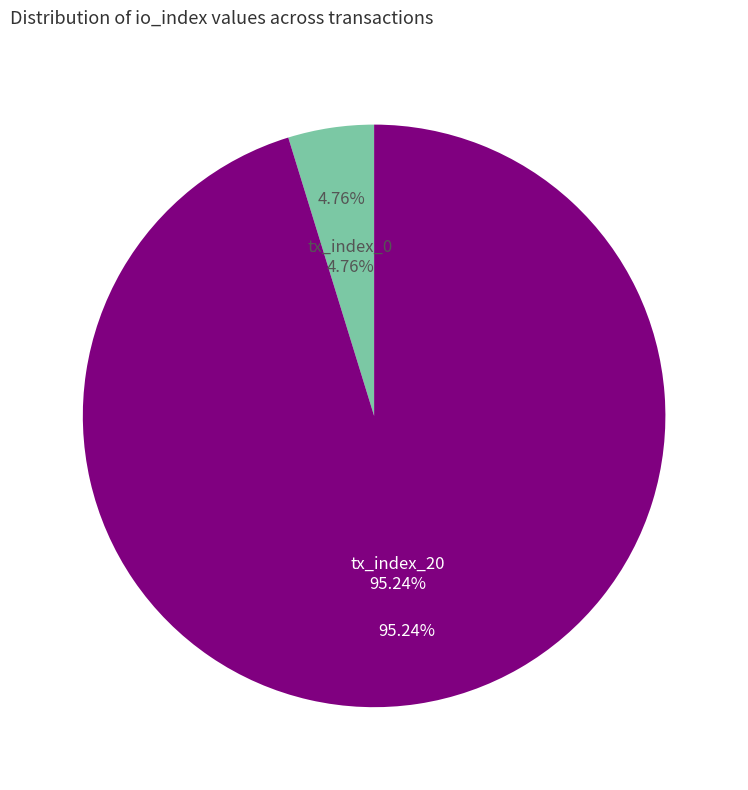

Combined, what portion of the pie is tx_index_20 and tx_index_0?

100.0%